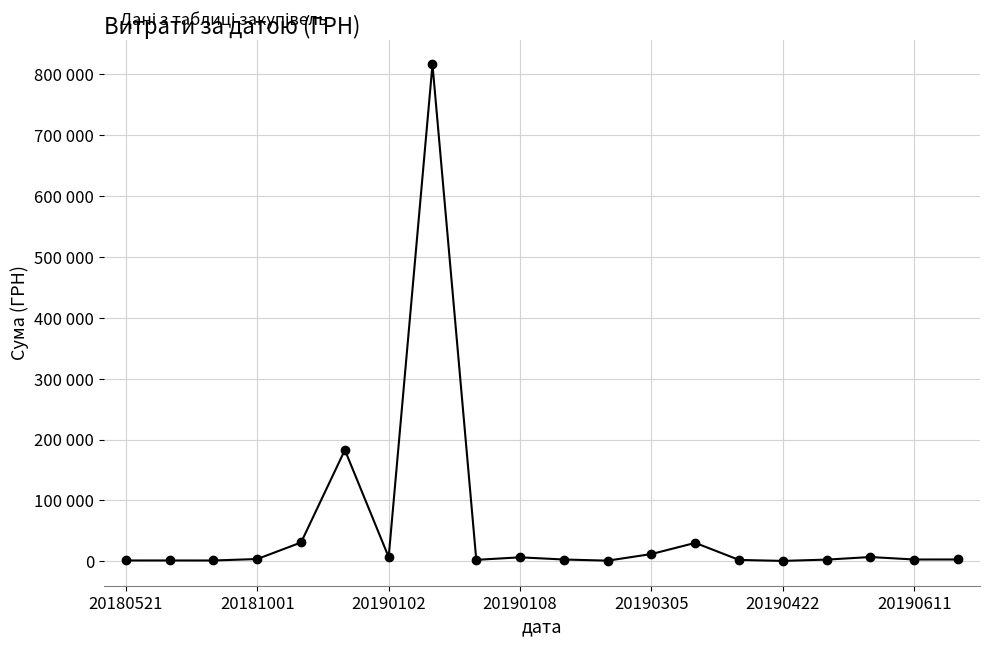

Is this an area chart (filled region under the line)?

No